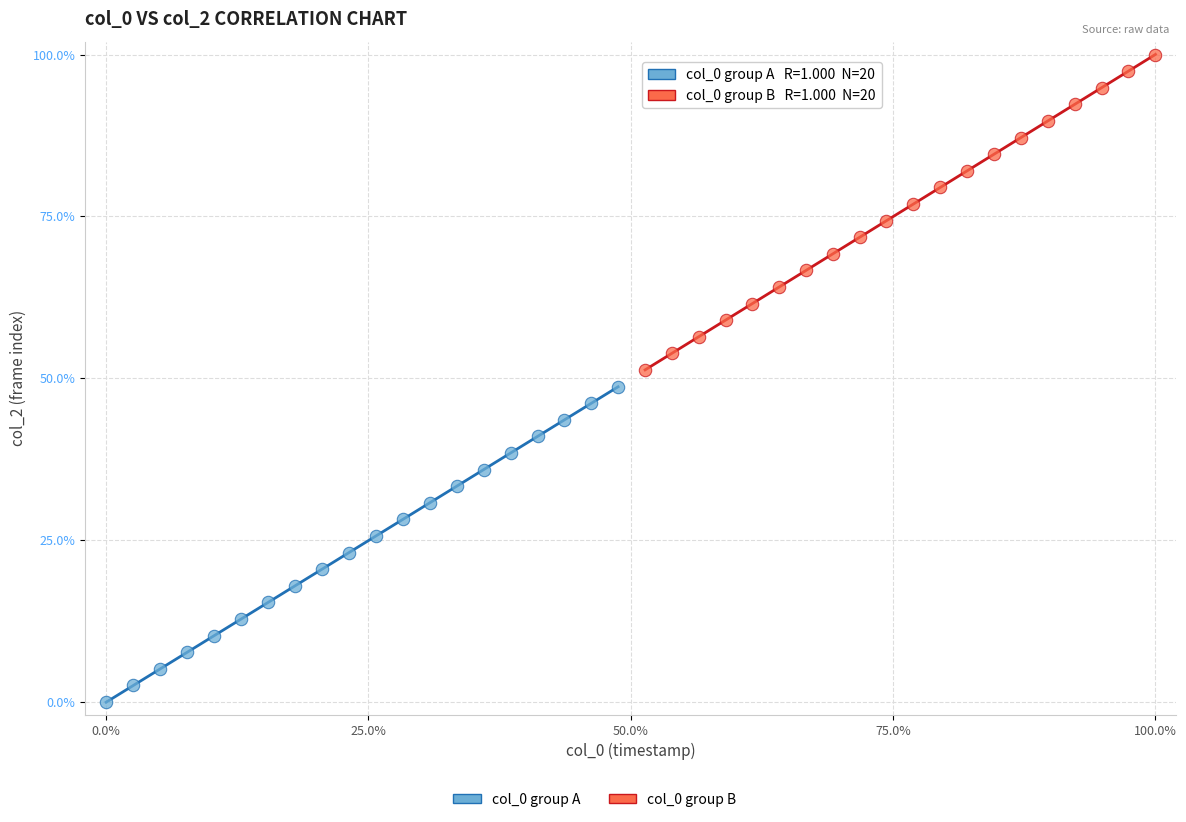

Which series reaches the maximum Y coordinate?

col_0 group B